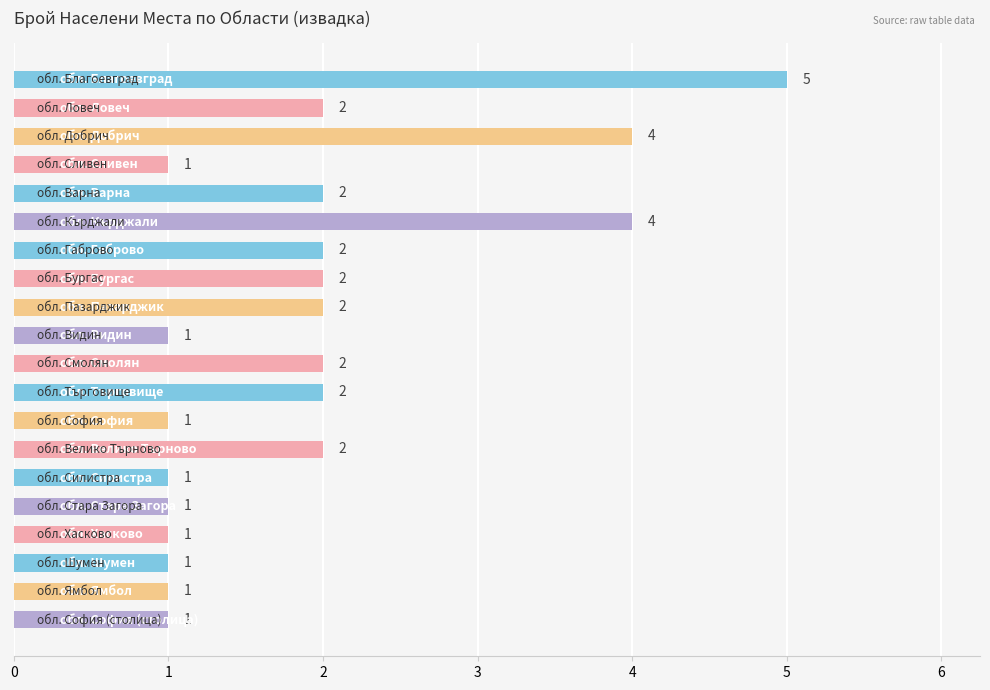

What is the value of the 5th bar from the top?

2